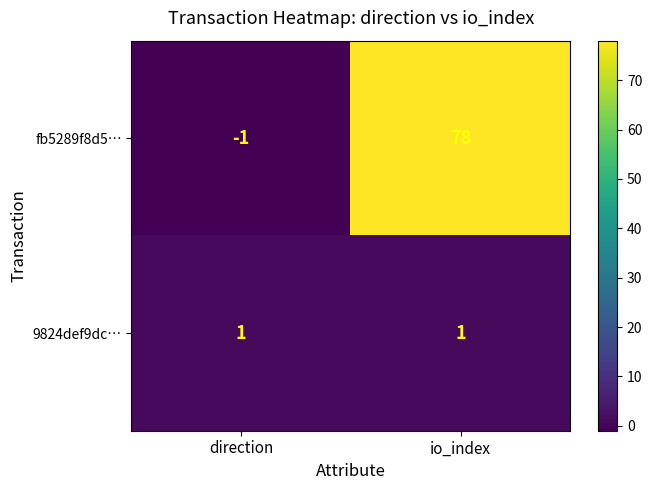

What is the sum of the fb5289f8d5… values at direction and io_index?

77